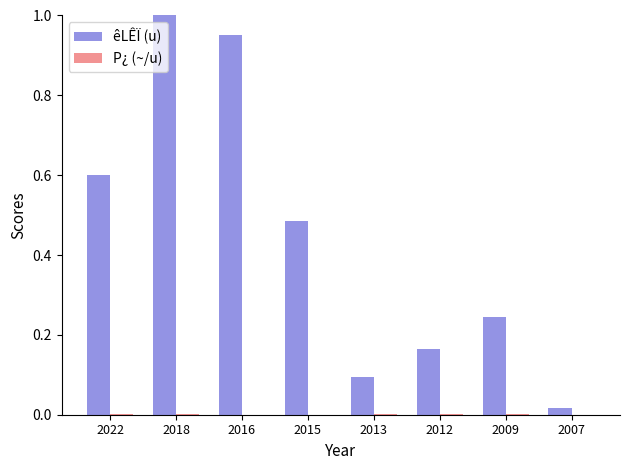

What is the sum of all êLÊÏ (u) values?

3.6